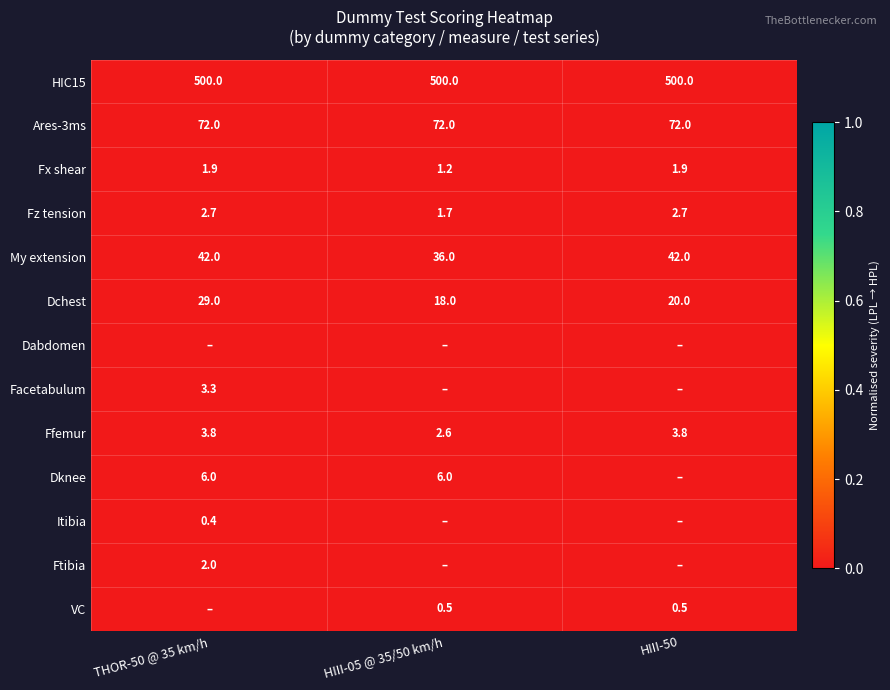

At which label does Ares-3ms reach its peak?

THOR-50 @ 35 km/h